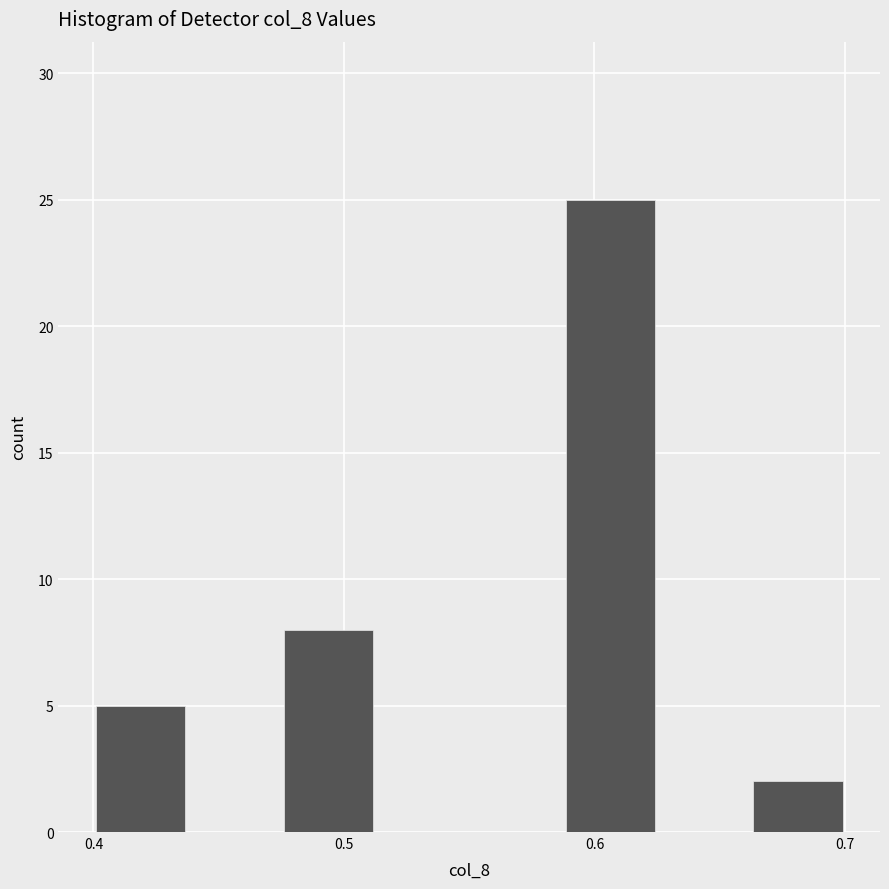

Read against the x-axis, roughly where is the centre of the tallest bar?

0.61